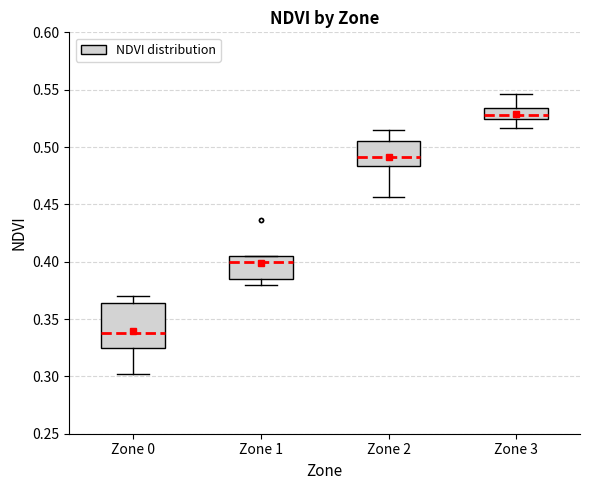

Where does the median line of the box for Zone 0 sit on the y-axis? The values are not printed on the chart, so give them approximately, as read against the axis.

0.340